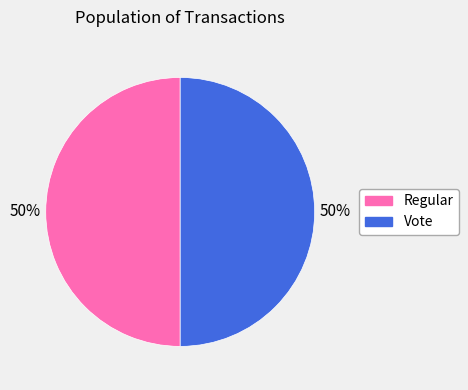

Is it true that Regular is 40% of the pie?

False